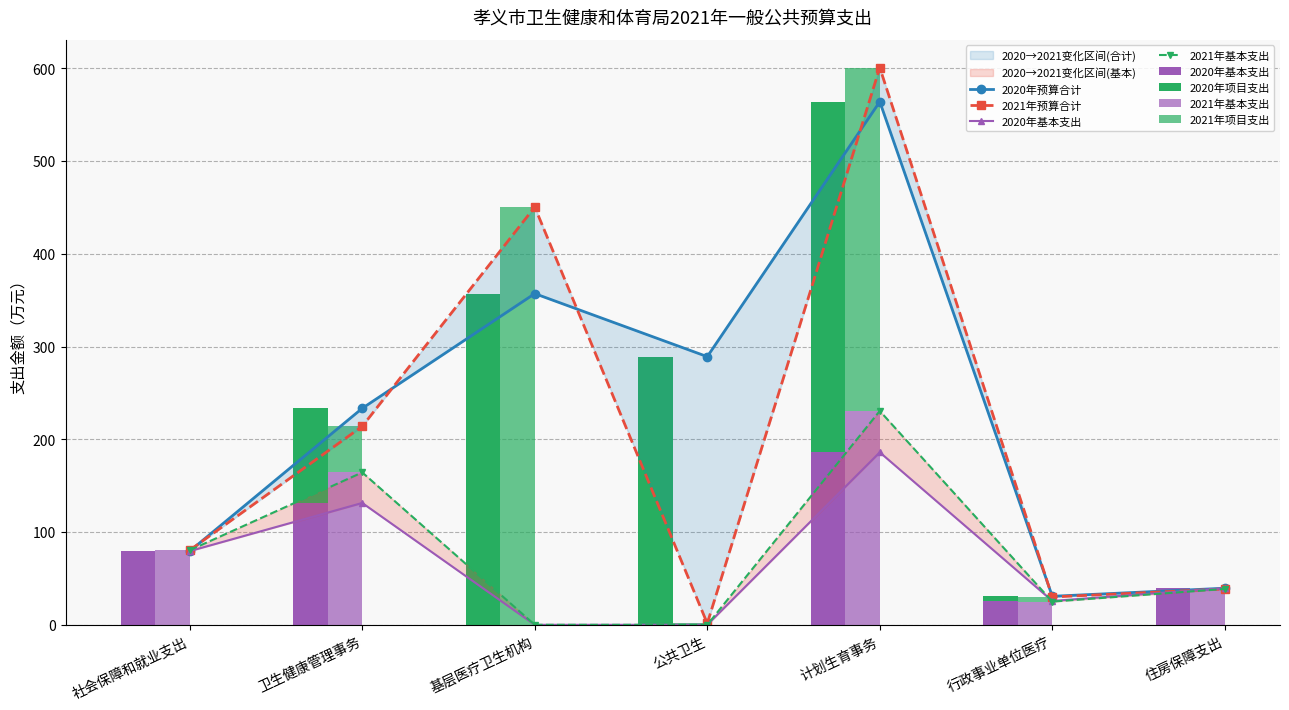

True or false: 2021年预算合计 has a value of 80.4 at 社会保障和就业支出.

True